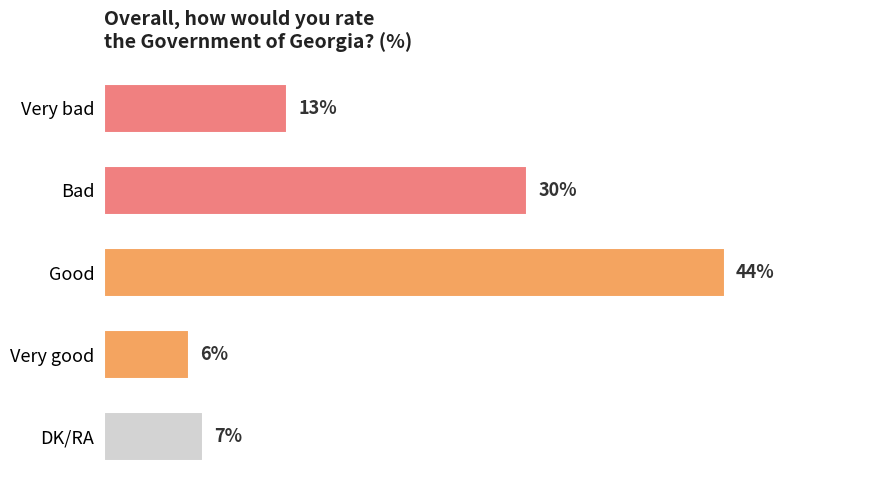

Where is the data nearest to the value 25?

Bad